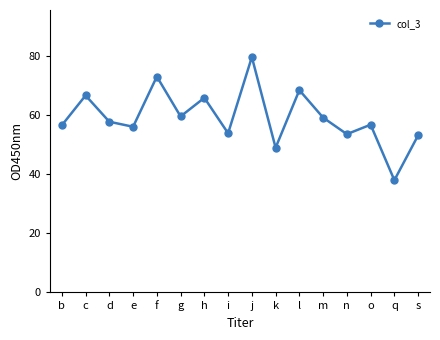

What is the difference between the second highest and minimum values?

35.1